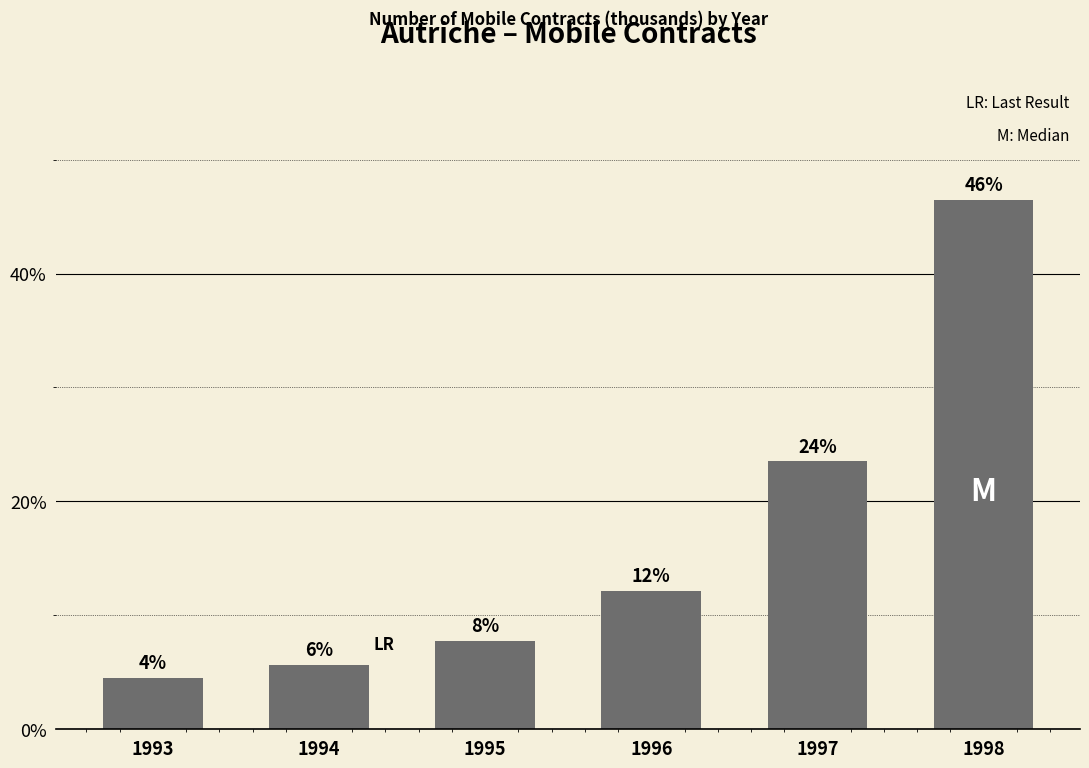

Rank the categories by value from lowest to highest.

1993, 1994, 1995, 1996, 1997, 1998